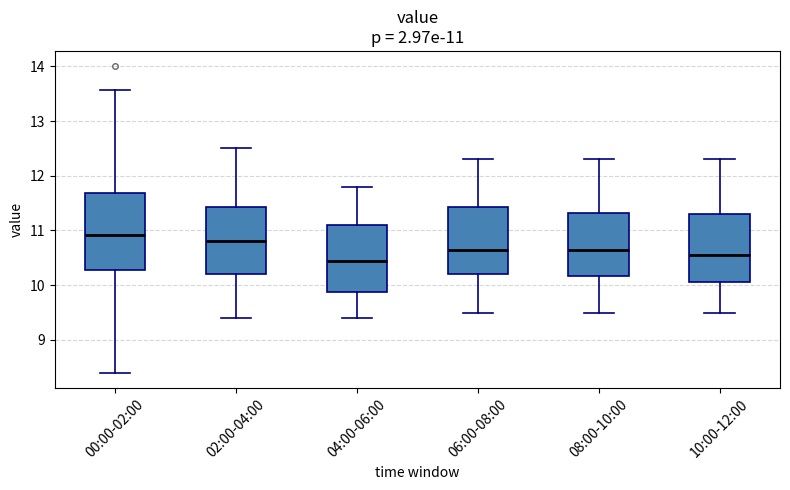

Which box has the lowest median line?

04:00-06:00